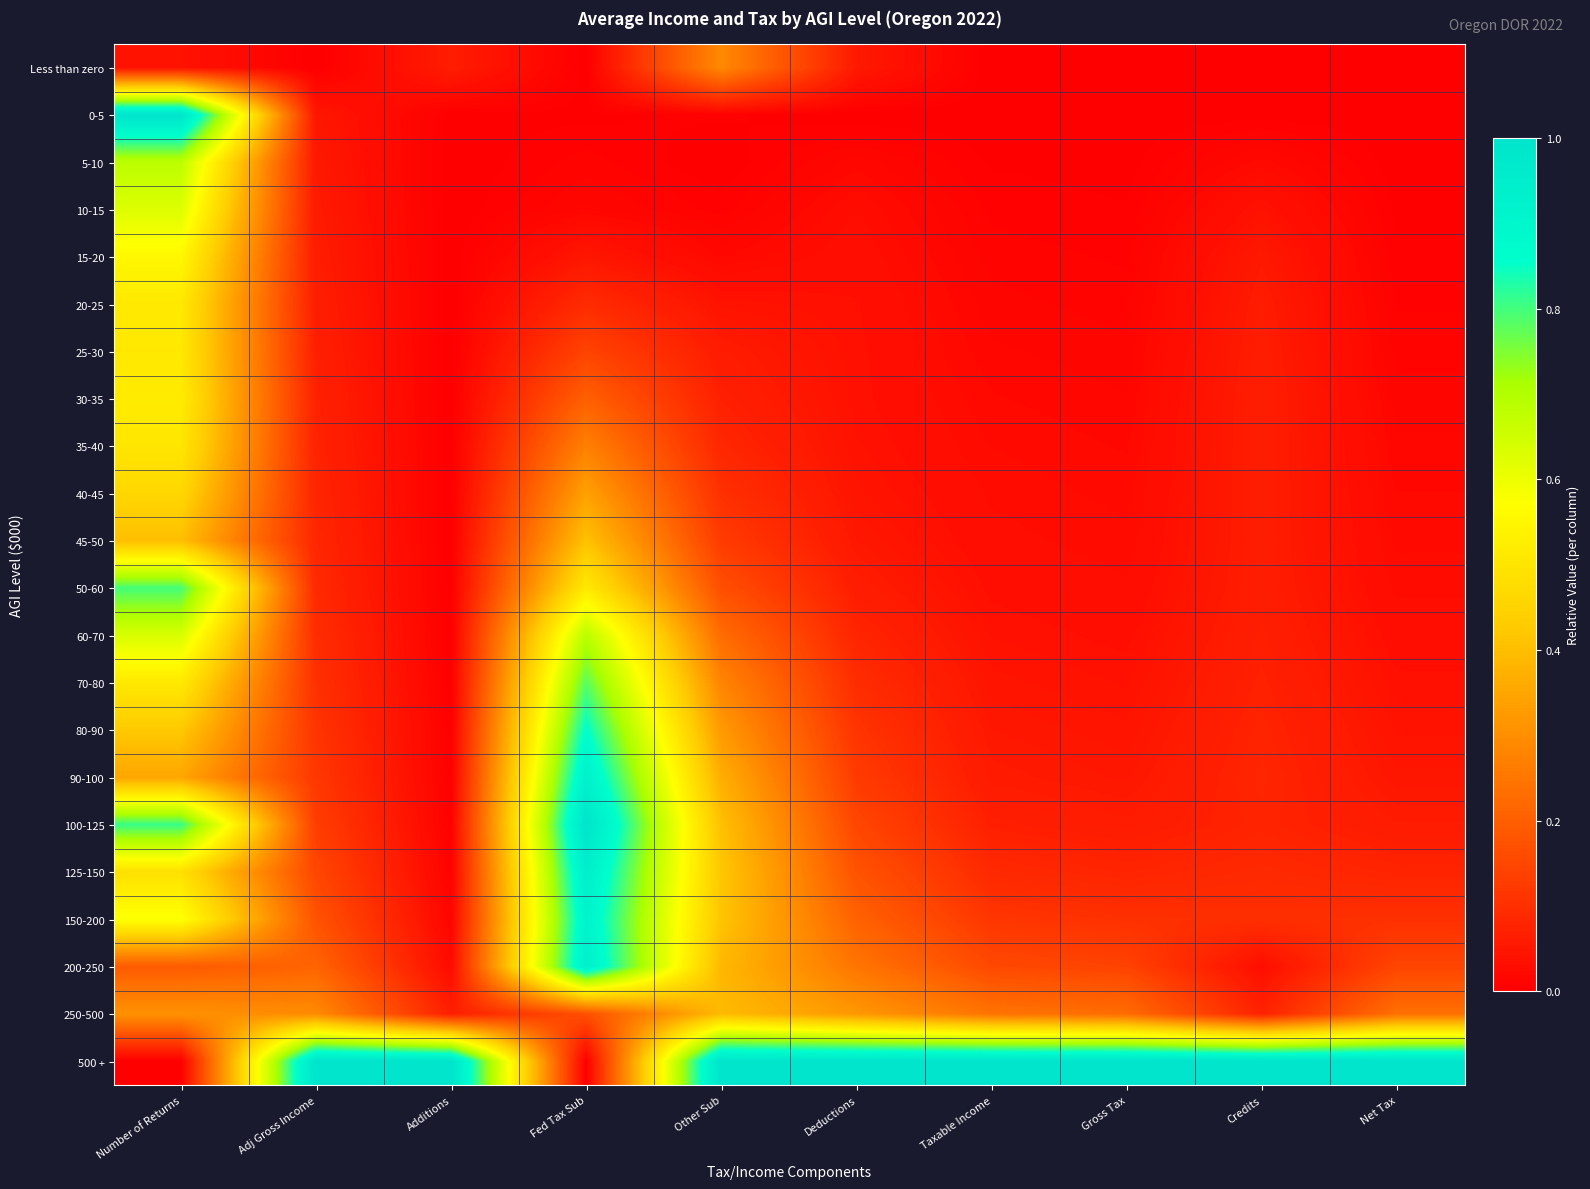

Which series has the largest total across all categories?

500 +